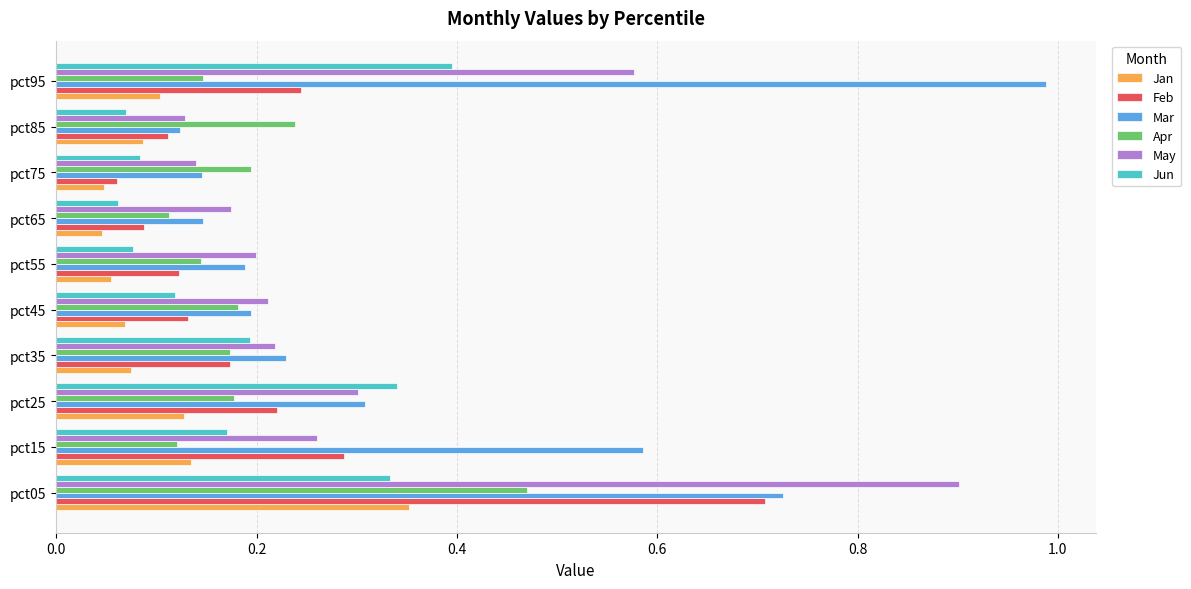

Which series has the widest spread of values?

Mar